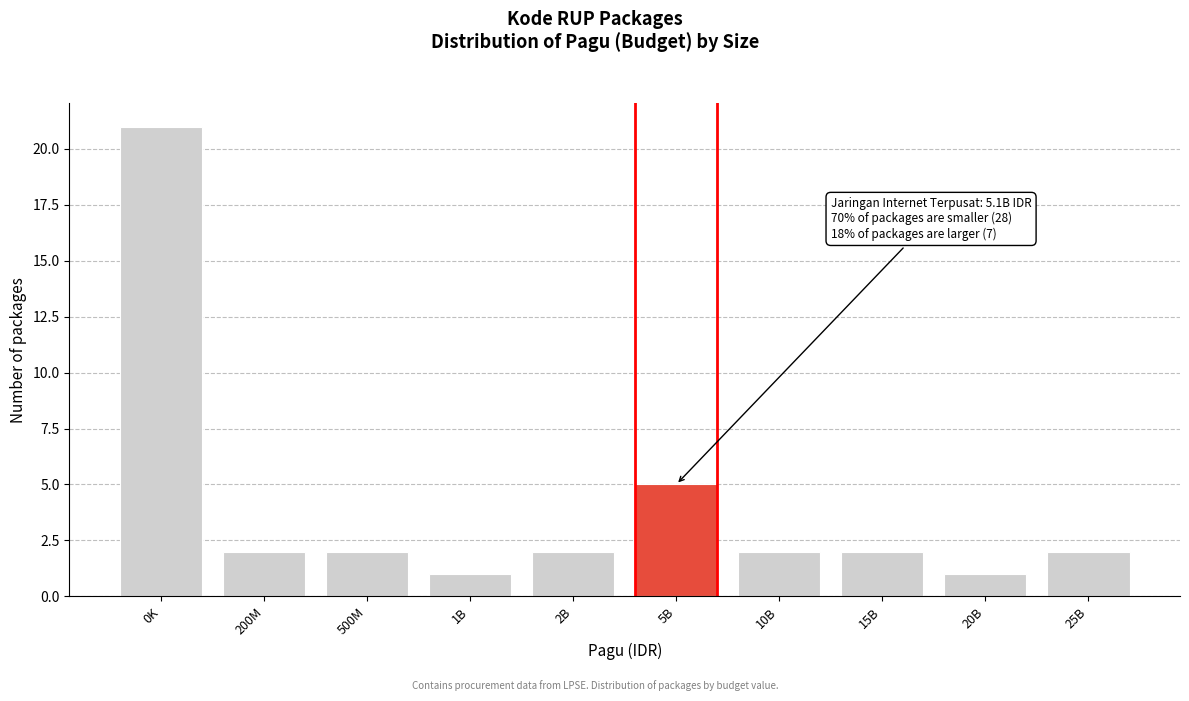

Reading left to right, transcribe all the data shown in this chart.

21	2	2	1	2	5	2	2	1	2